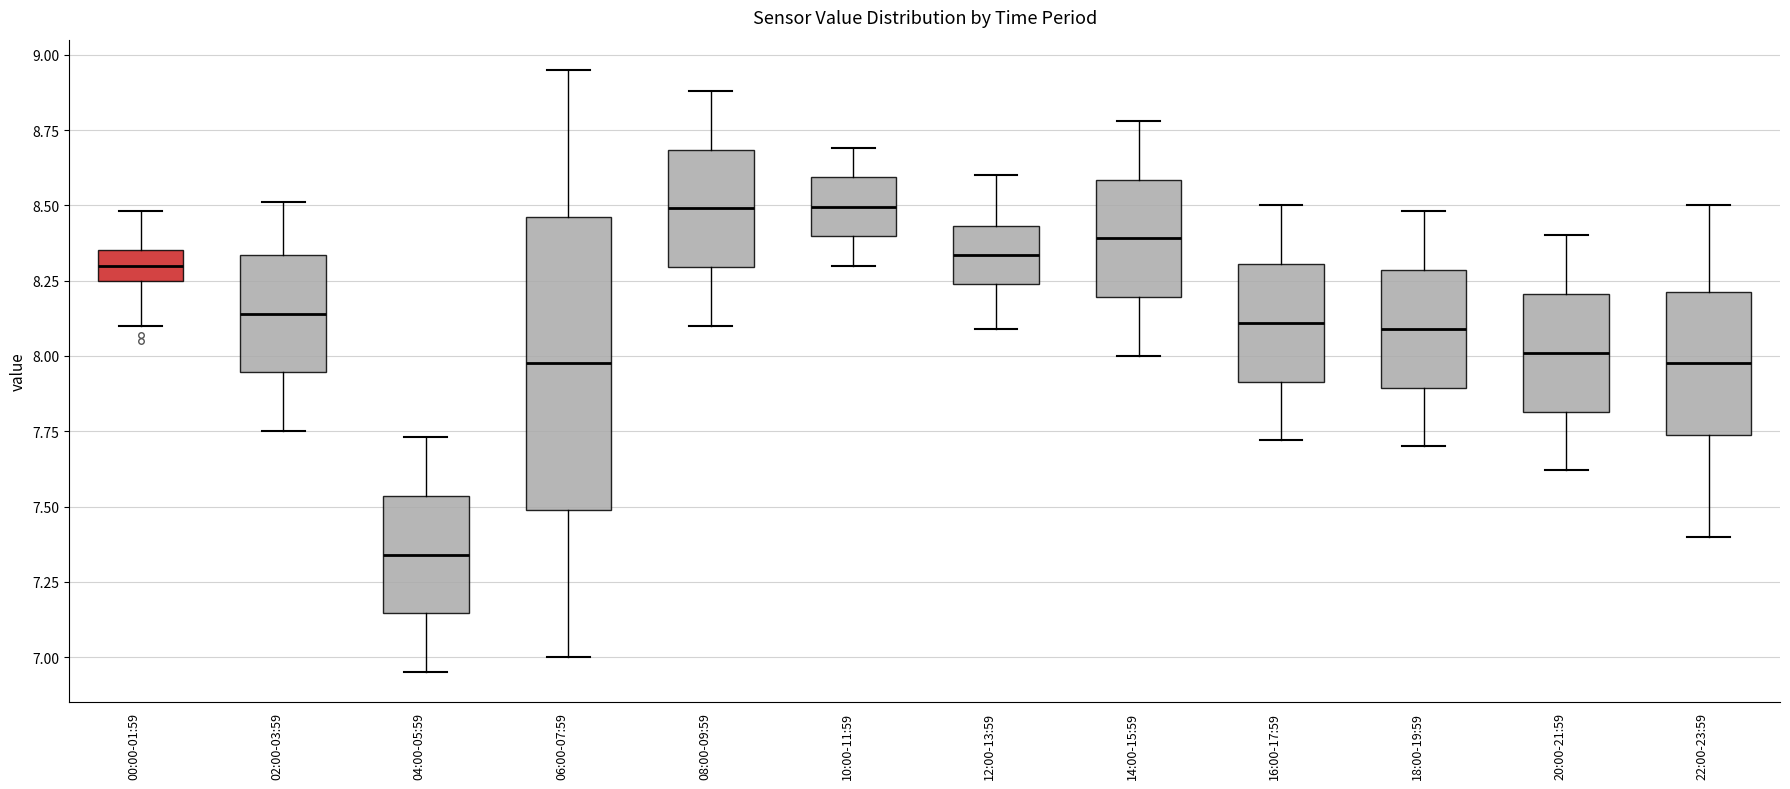

Which box has the lowest median line?

04:00-05:59